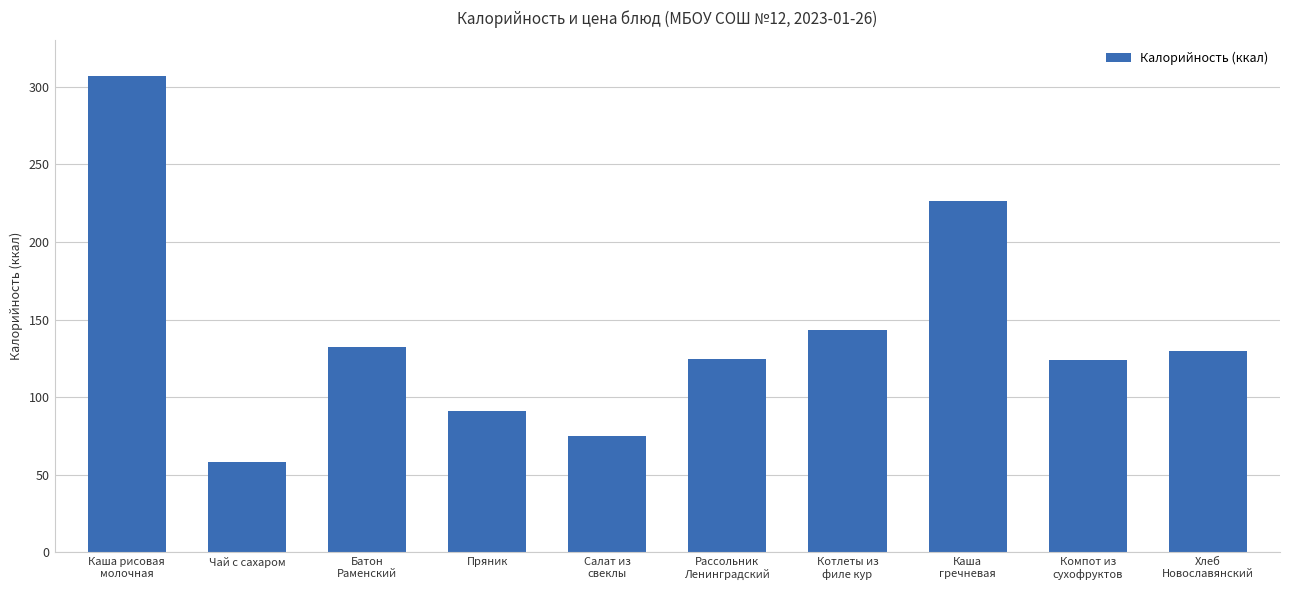

What value does the data have at Котлеты из
филе кур?

143.2